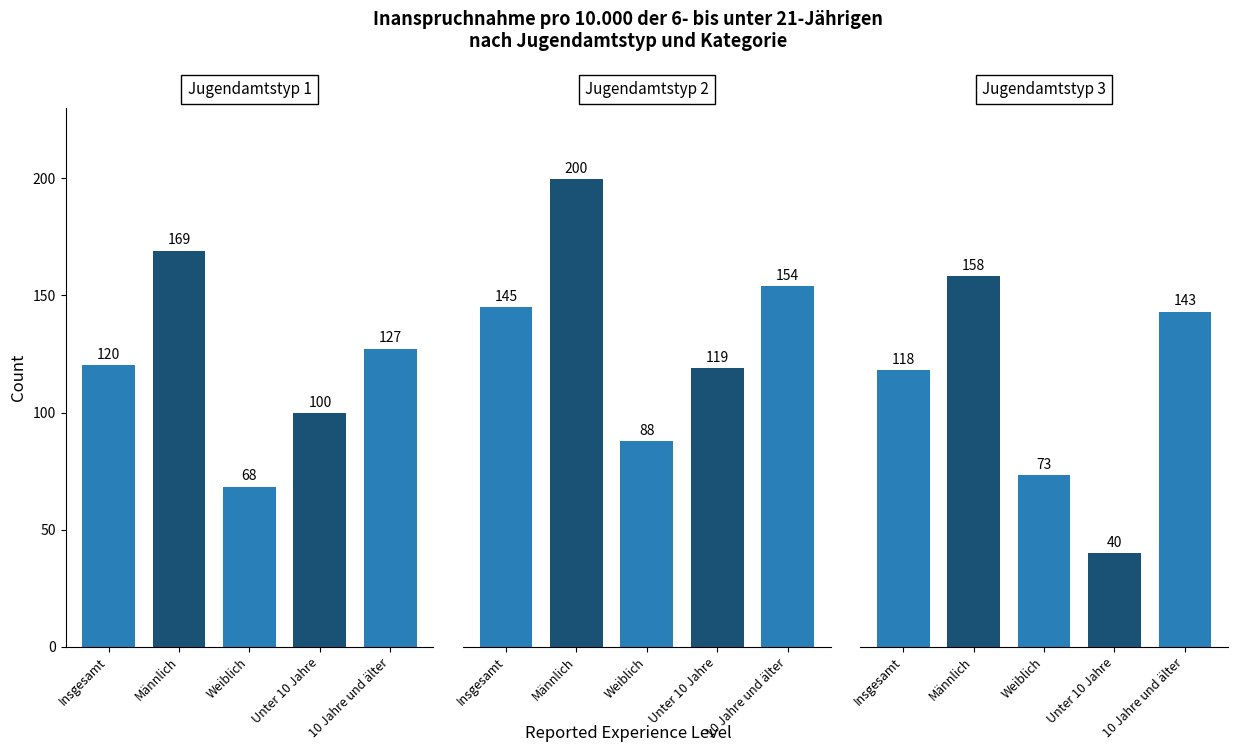

What is the difference between the maximum and minimum values in the Jugendamtstyp 1 series?

100.7